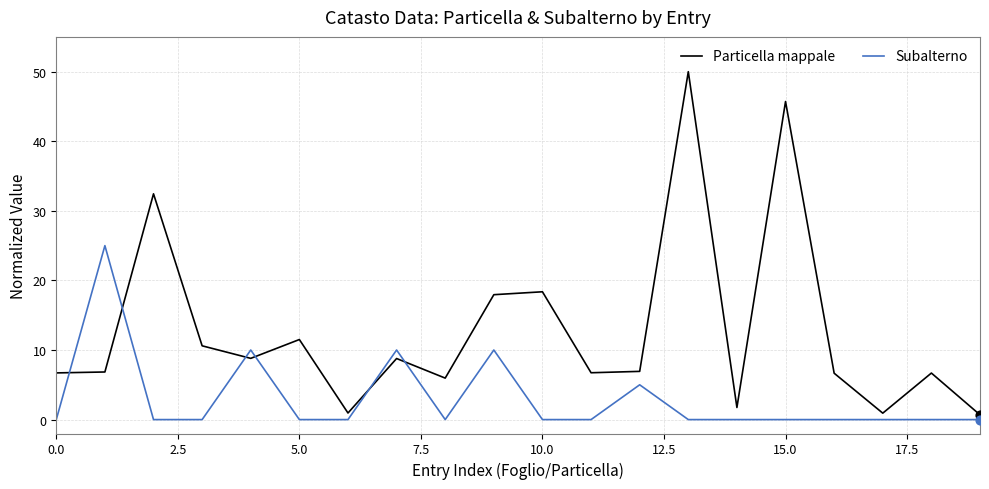

Rank the series by their maximum value, from lowest to highest.

Subalterno, Particella mappale